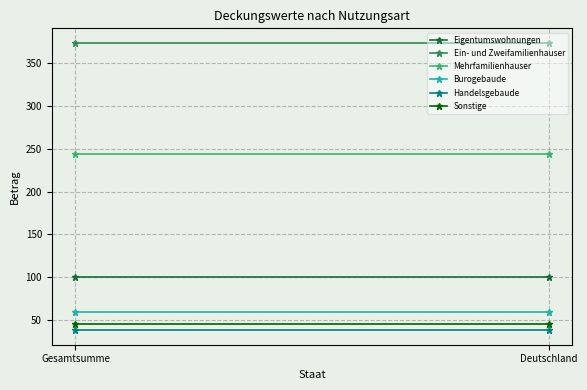

What is the minimum value for Ein- und Zweifamilienhauser?

373.9